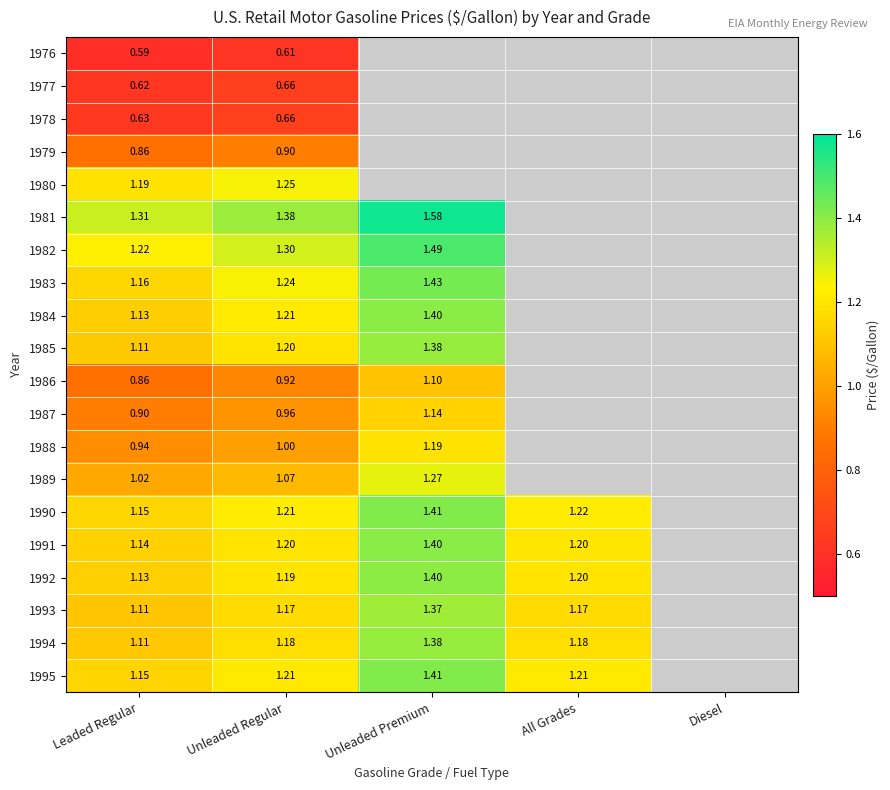

Is the value of 1991 at Unleaded Regular greater than the value of 1977 at Leaded Regular?

Yes